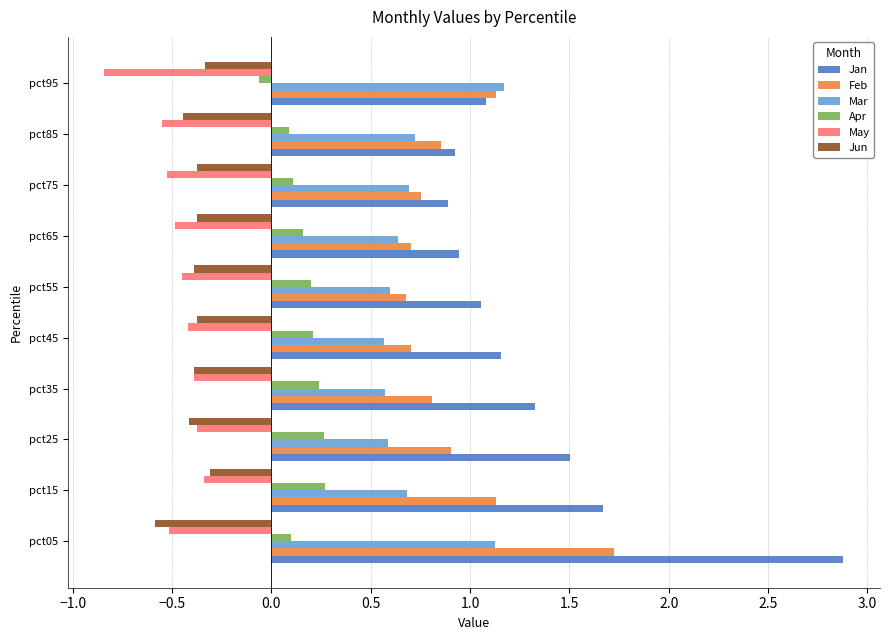

How many values in the Jan series exceed 1?

7